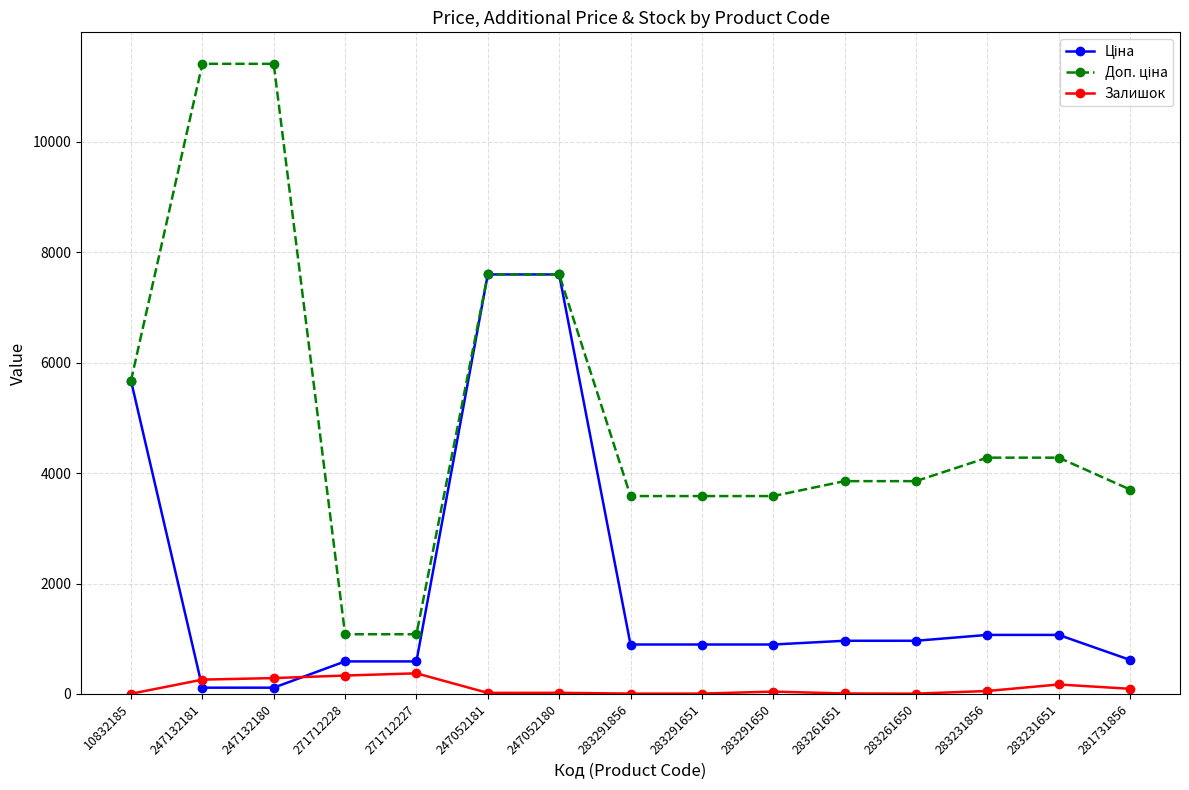

How many categories are shown in the chart?

15